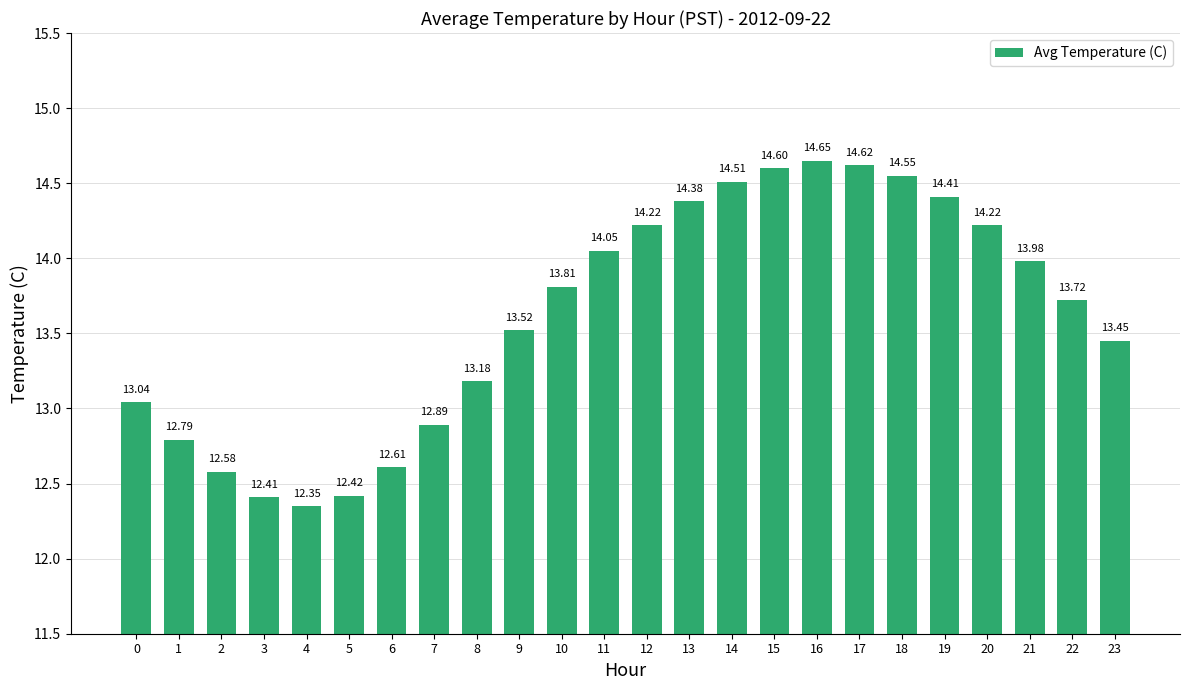

What is the difference between the maximum and minimum values?

2.3